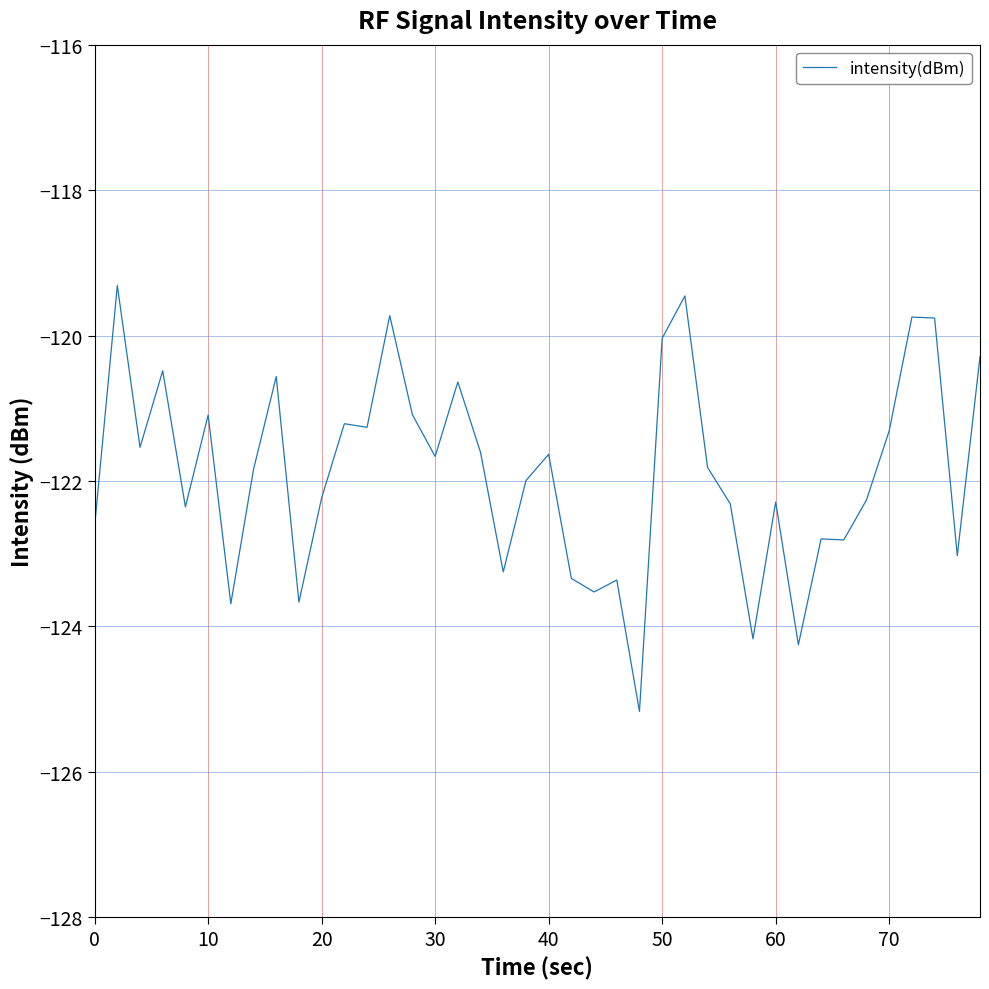

What is the maximum value shown in the chart?

-119.3